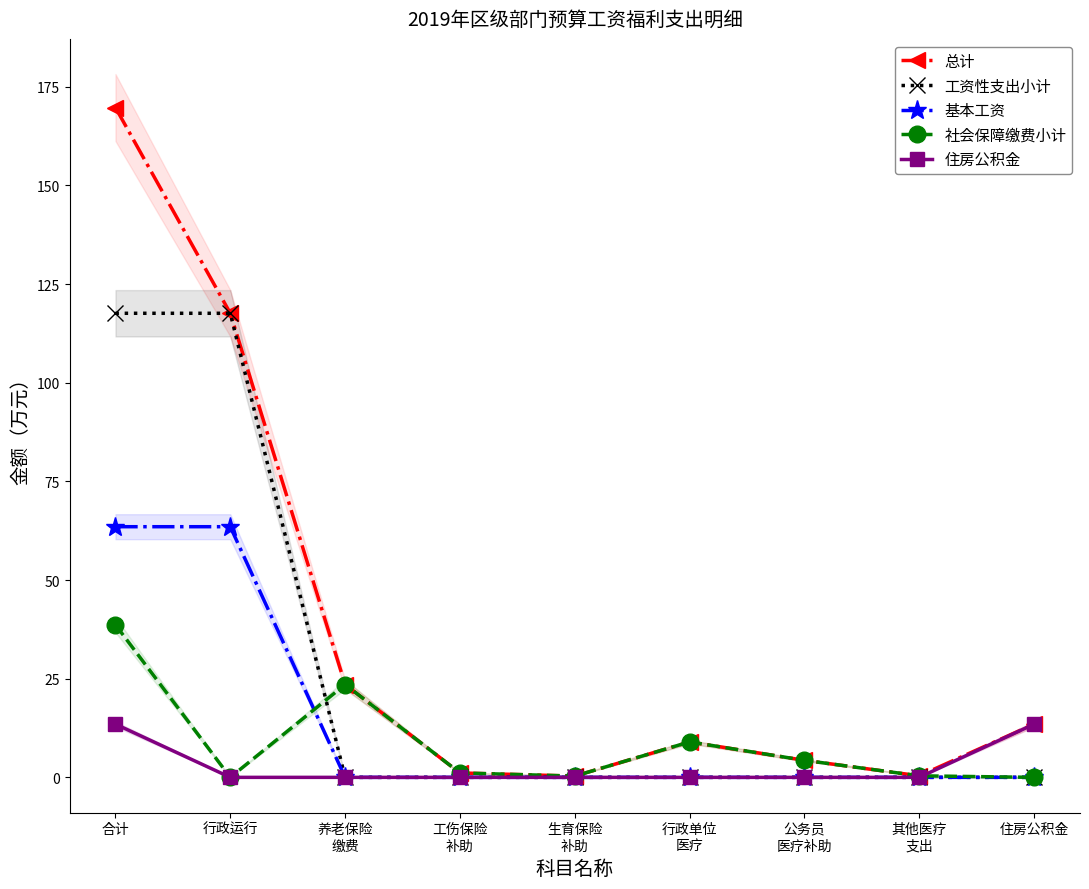

At how many categories does at least one series exceed 139?

1